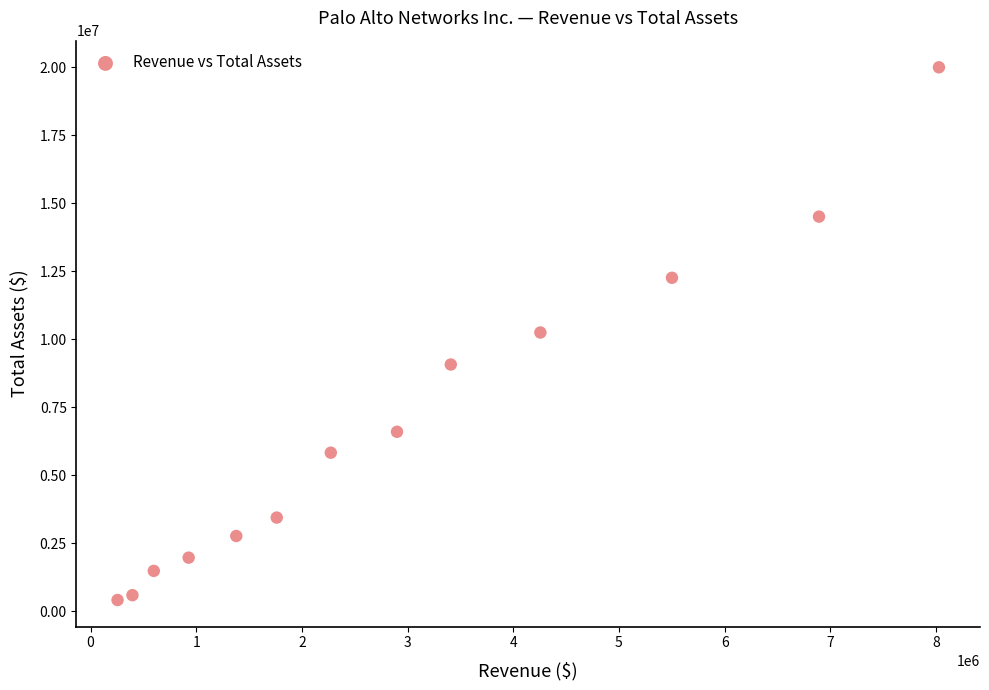

What is the range of X values (max minus min)?

7772362